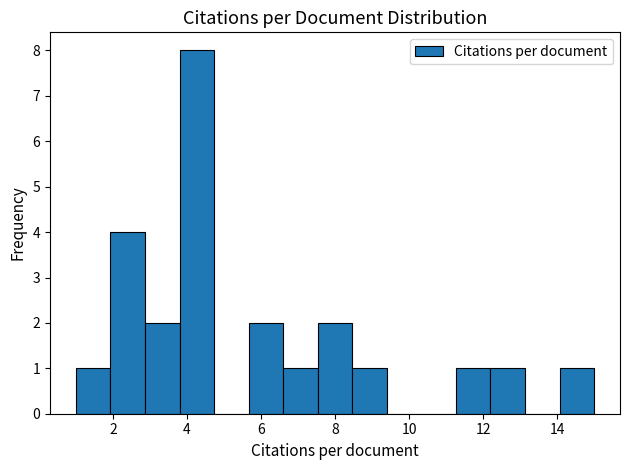

Which range on the x-axis has the tallest bar?

3.8 to 4.8